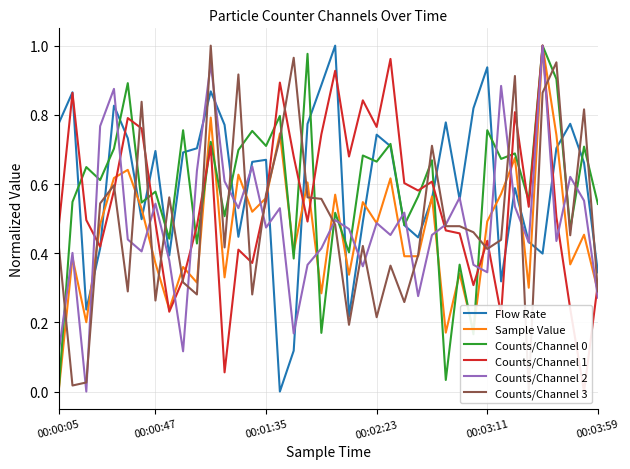

How many lines are shown in the chart?

6